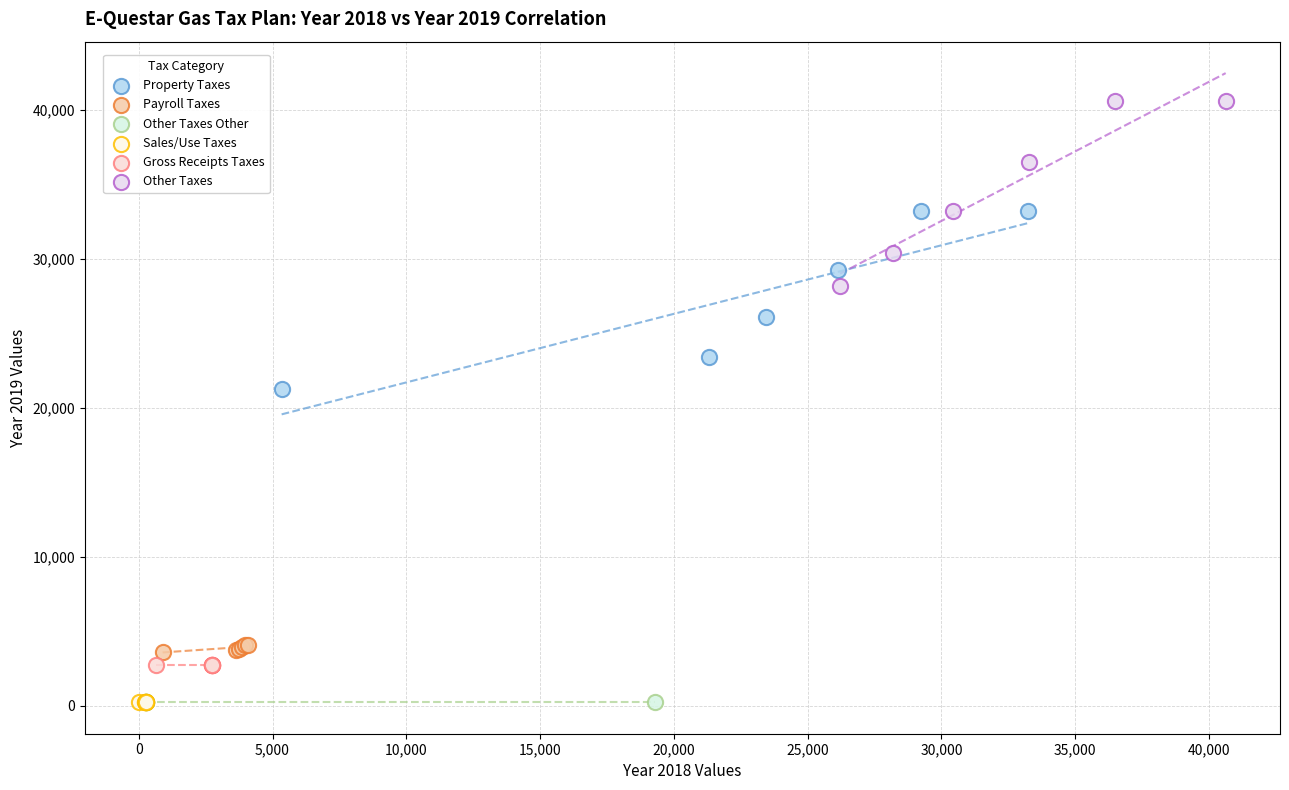

Which series contains the highest Y value?

Other Taxes